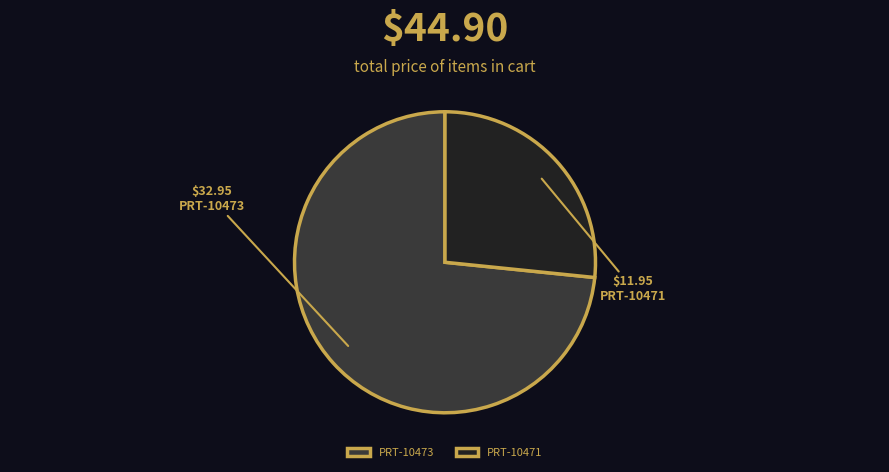

Rank the categories by value from highest to lowest.

PRT-10473, PRT-10471